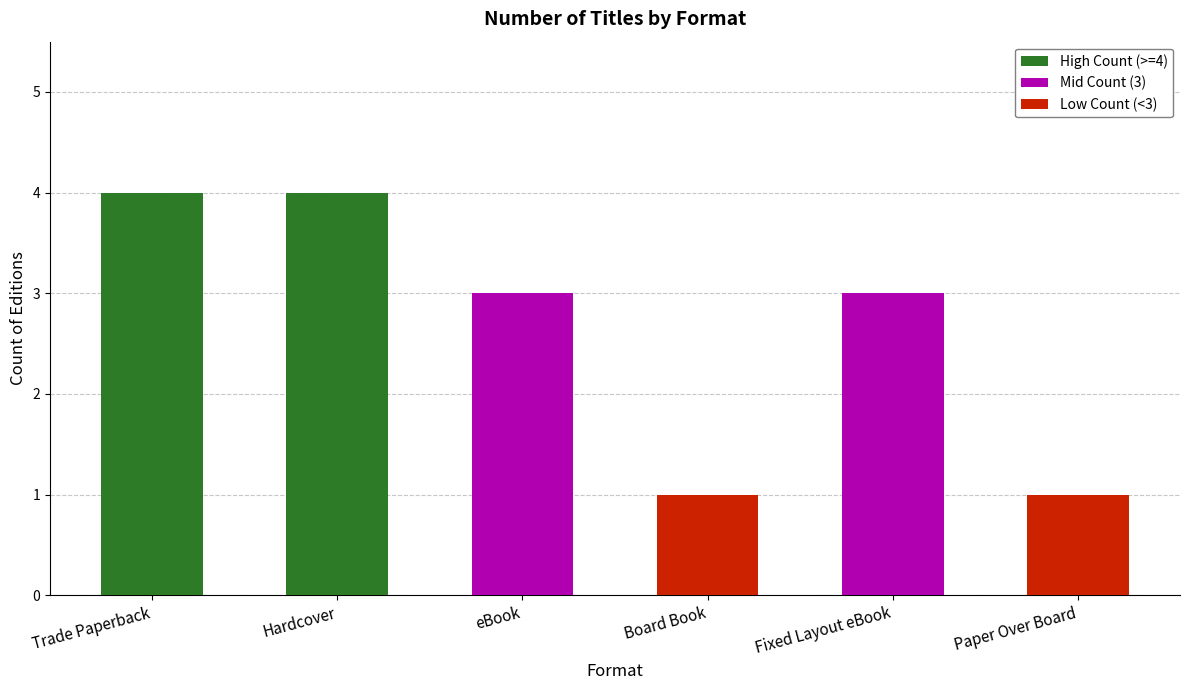

The value at Board Book is 2. True or false?

False